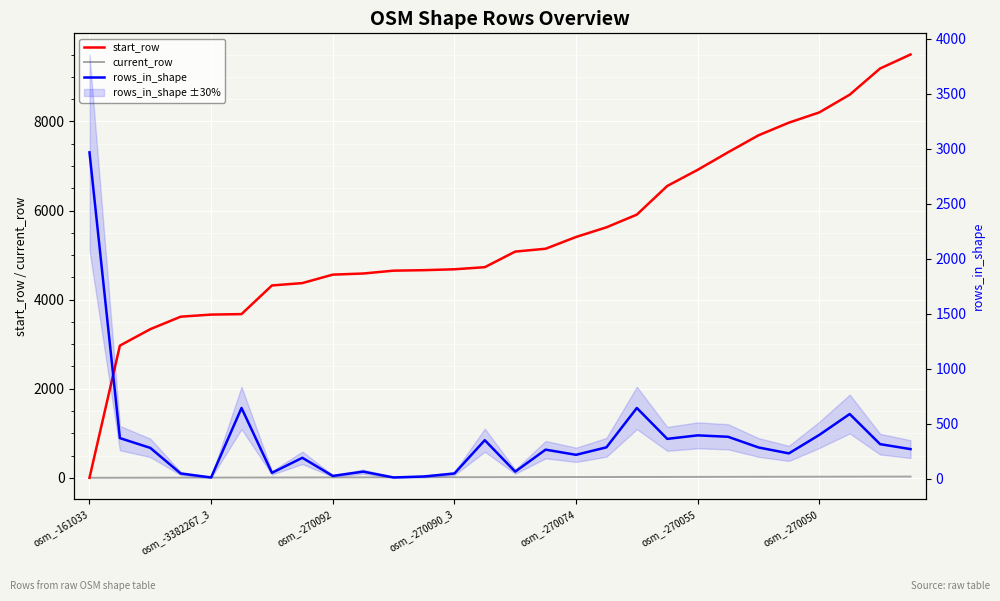

What are all the series names shown in the legend?

start_row, current_row, rows_in_shape